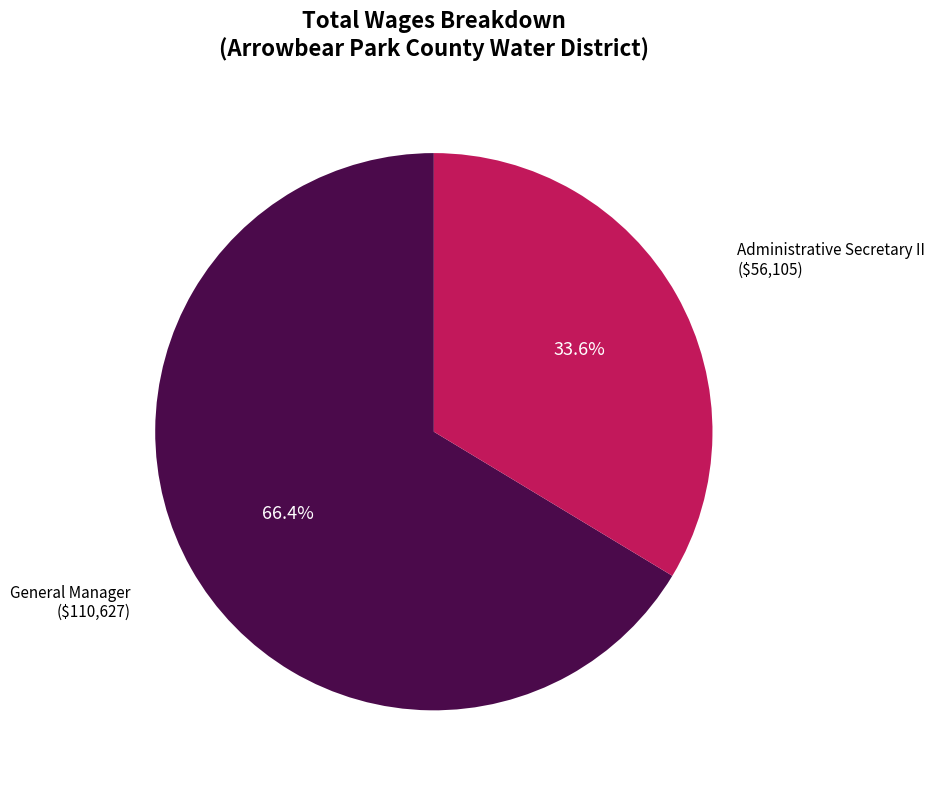

Is there any slice that represents more than half of the pie?

Yes